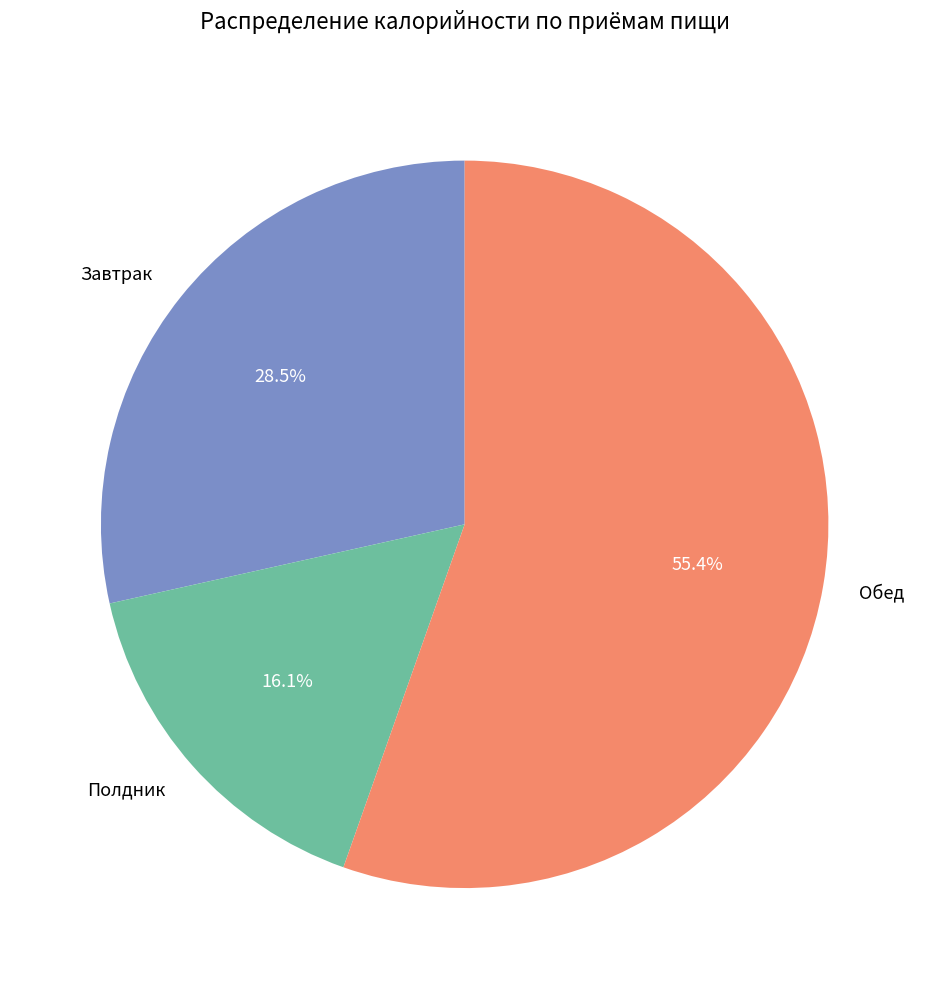

Rank the categories by value from lowest to highest.

Полдник, Завтрак, Обед